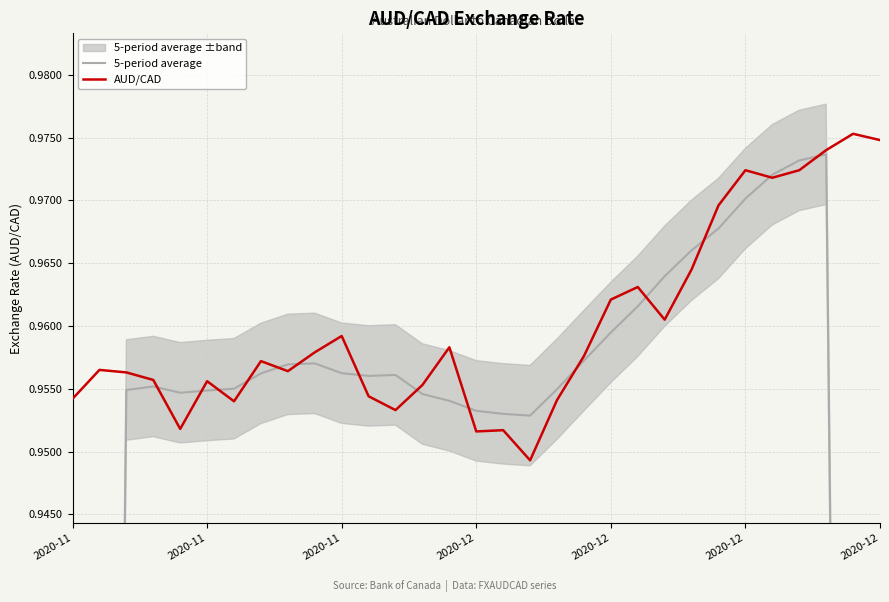

After their last crossing, which series has the higher values: 5-period average or AUD/CAD?

AUD/CAD